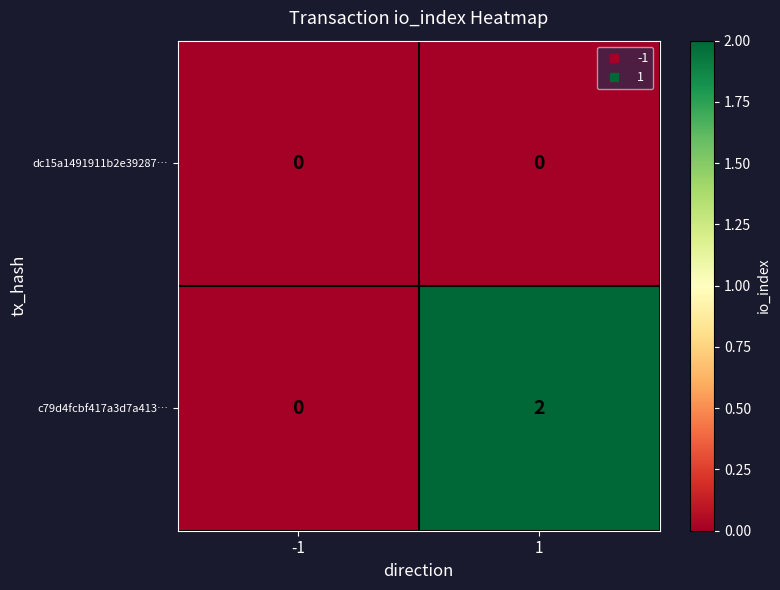

List the series in order of their peak value, highest first.

c79d4fcbf417a3d7a413…, dc15a1491911b2e39287…